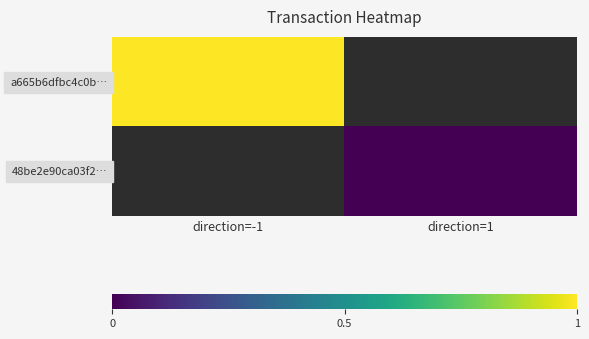

What is the maximum value shown in the chart?

1.0